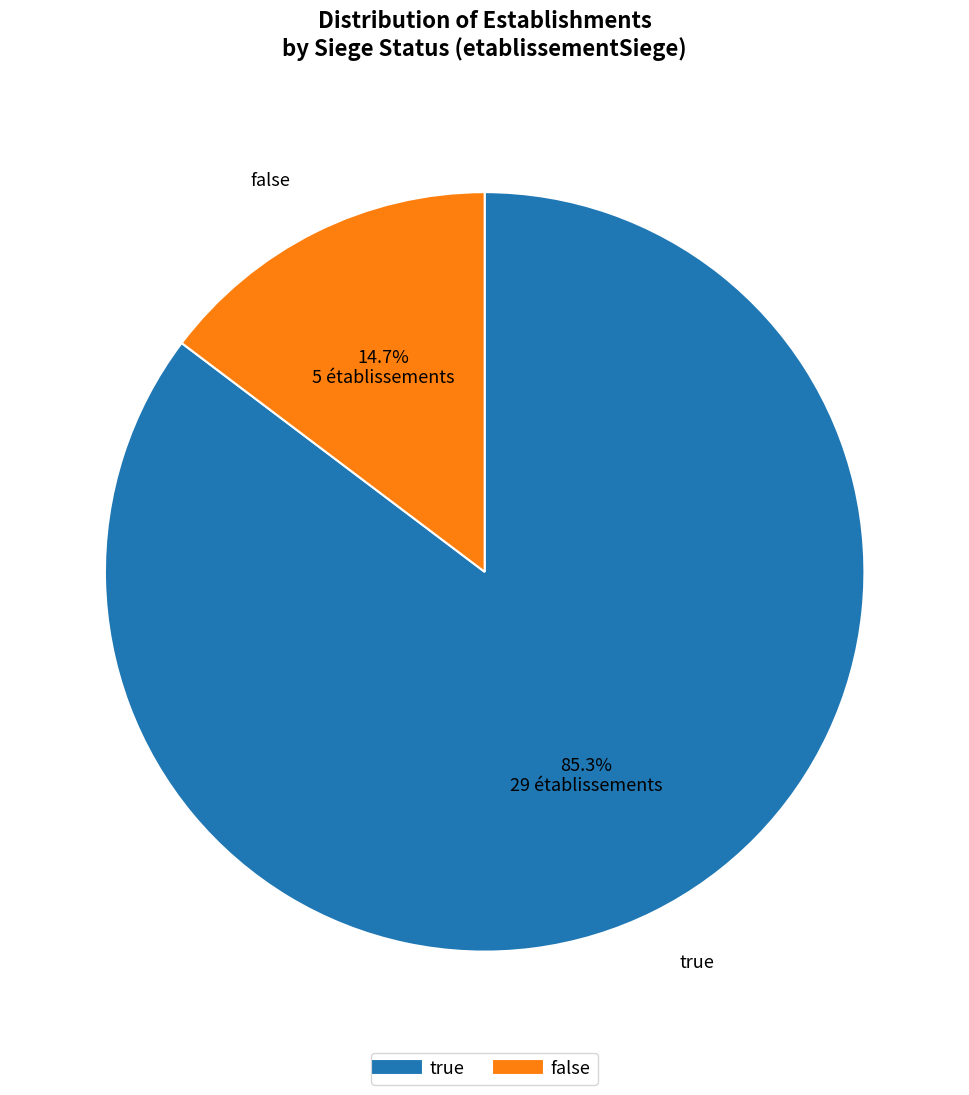

Which has a higher value, true or false?

true